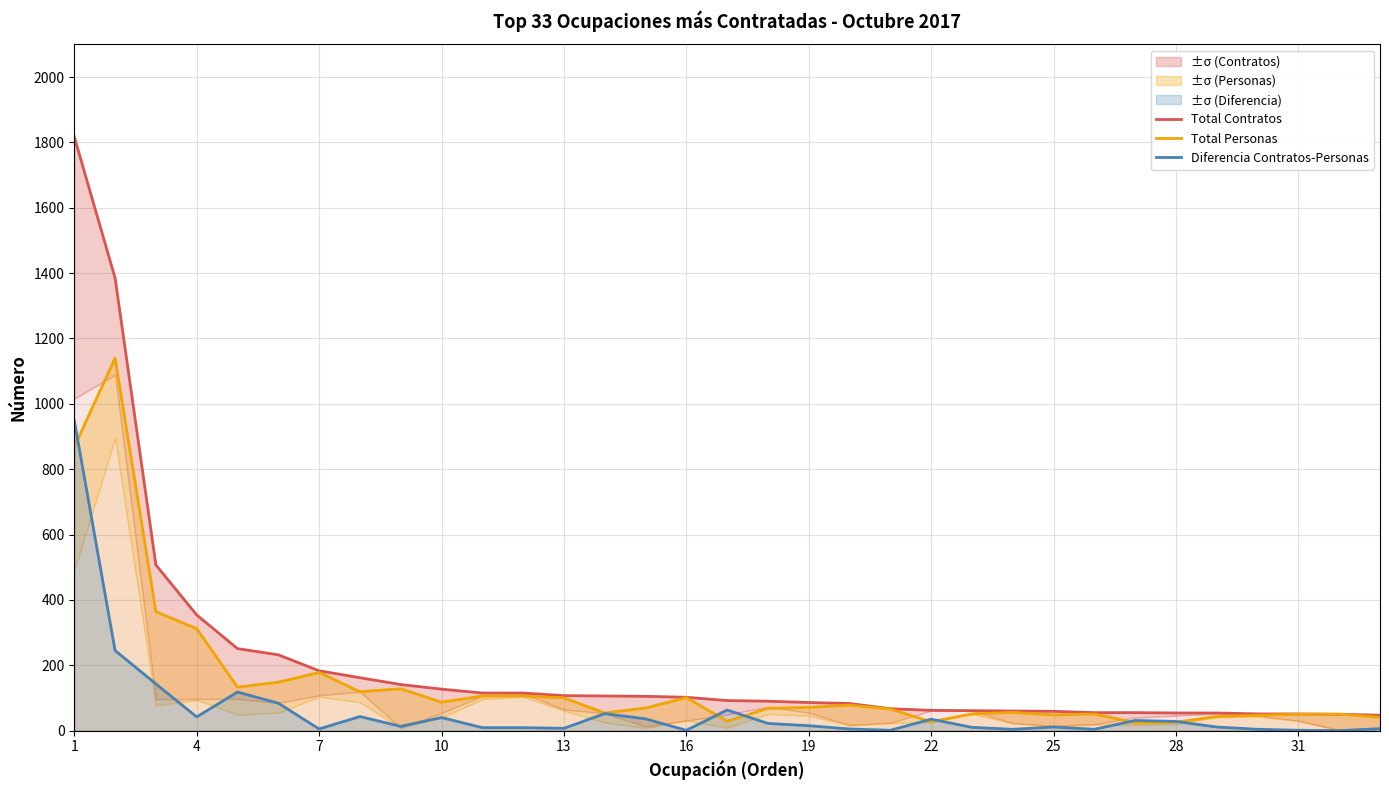

What are all the series names shown in the legend?

Total Contratos, Total Personas, Diferencia Contratos-Personas